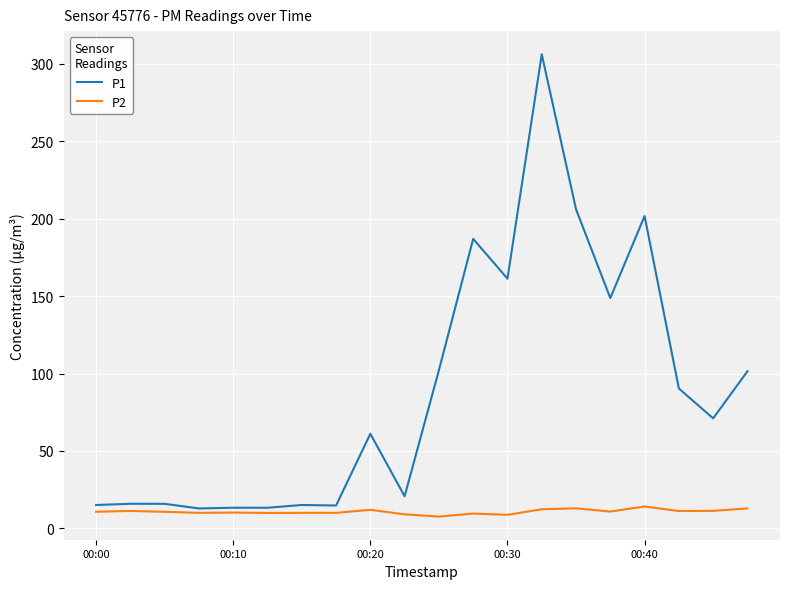

What is the smallest value displayed?

7.6